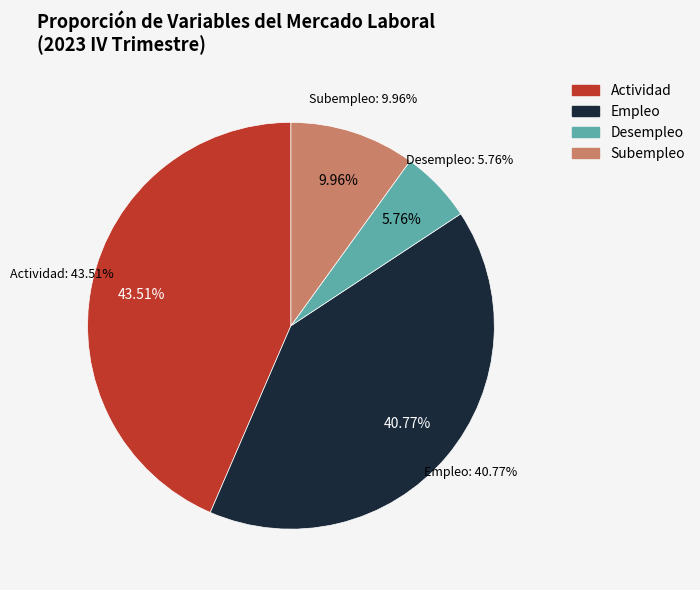

Do Actividad and Desempleo together represent more than half of the pie?

No